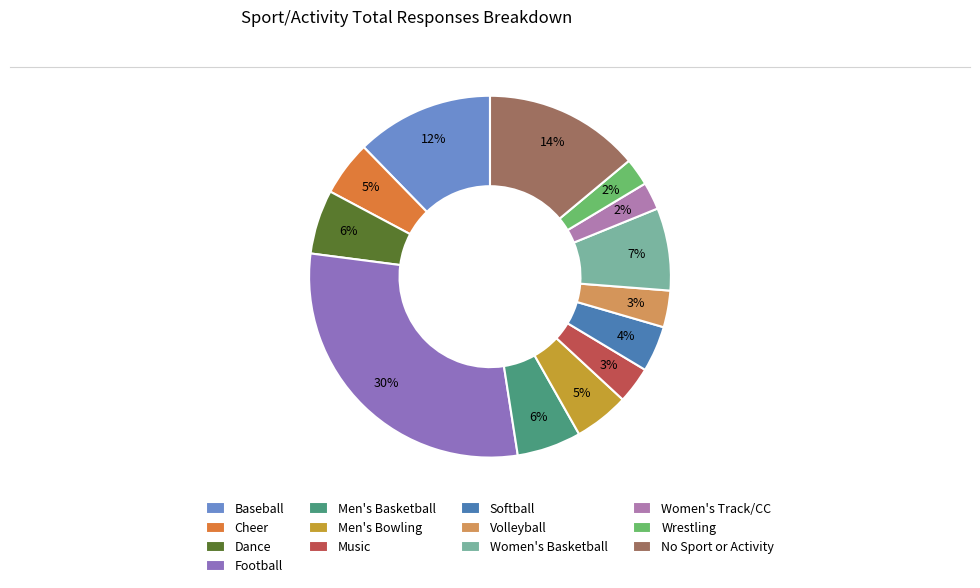

Which category has the smallest portion of the pie?

Women's Track/CC